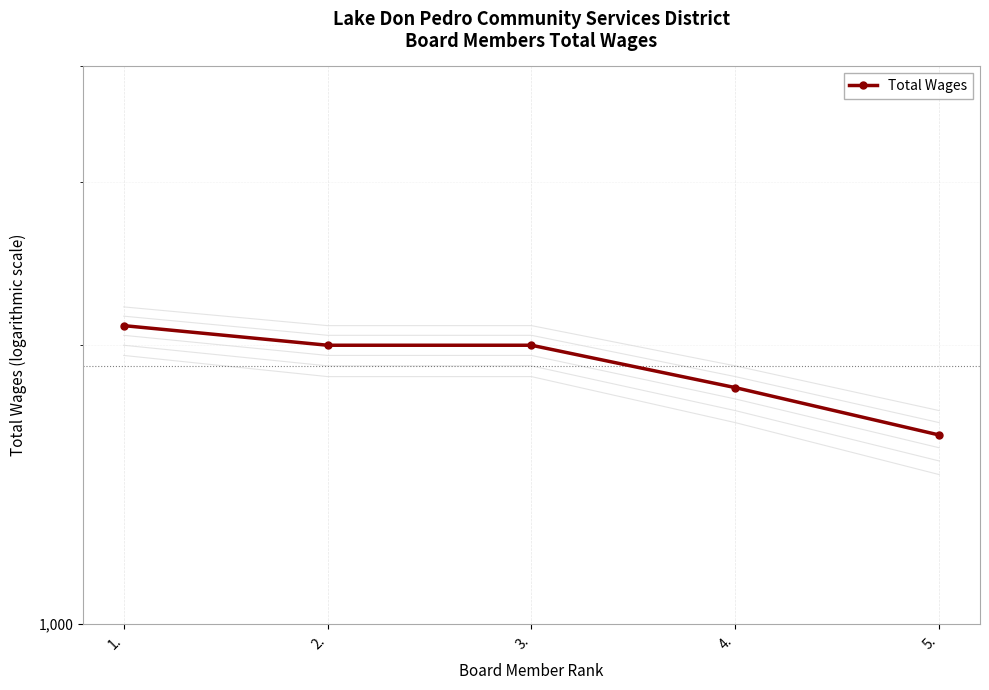

True or false: the data has more than 1 interior local peaks.

False